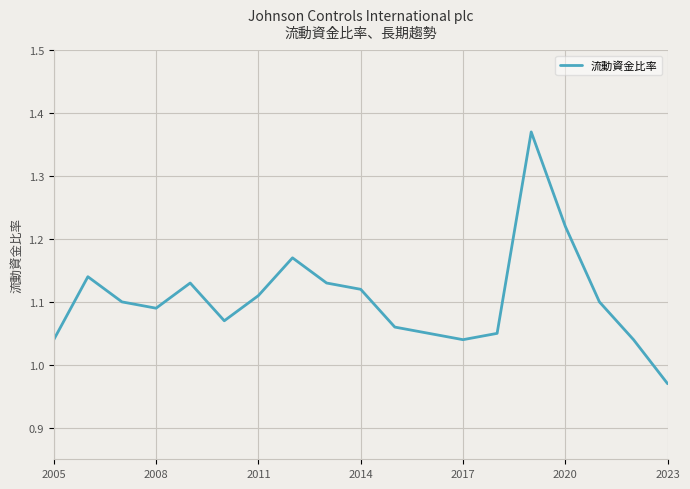

True or false: there are more than 1 points higher than both neighbors.

True